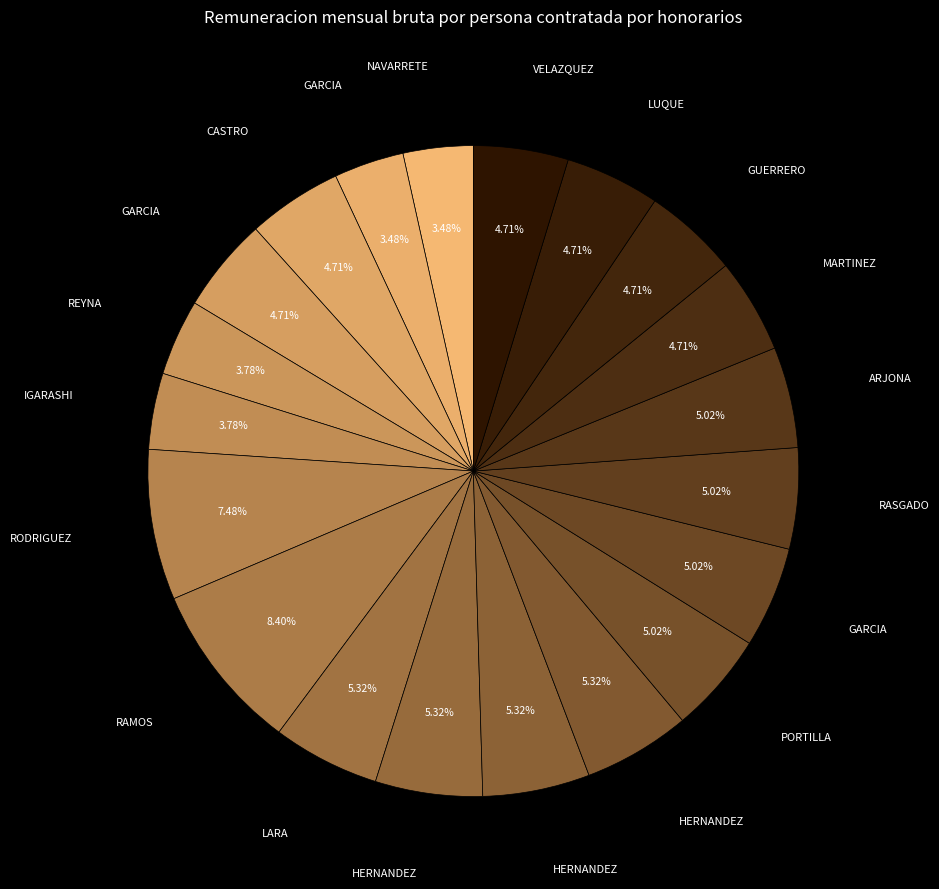

How many slices are in this pie chart?

20